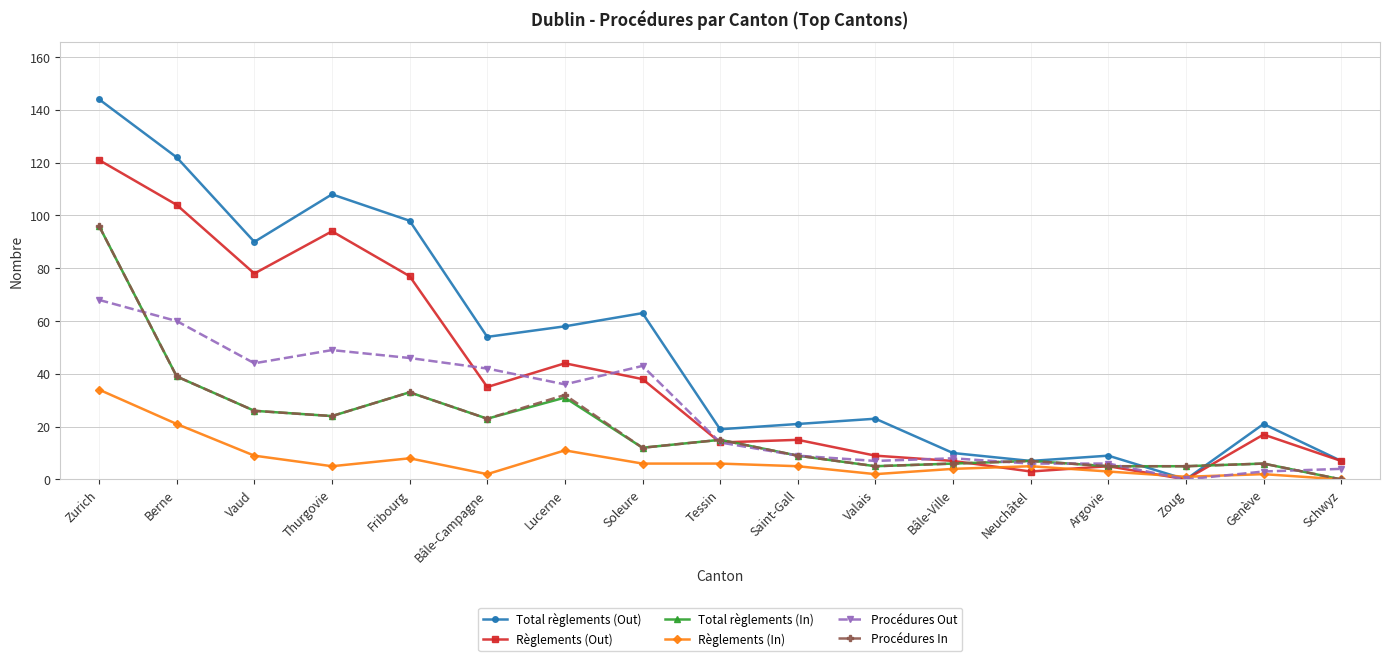

How many values in the Total règlements (Out) series are below 23?

8